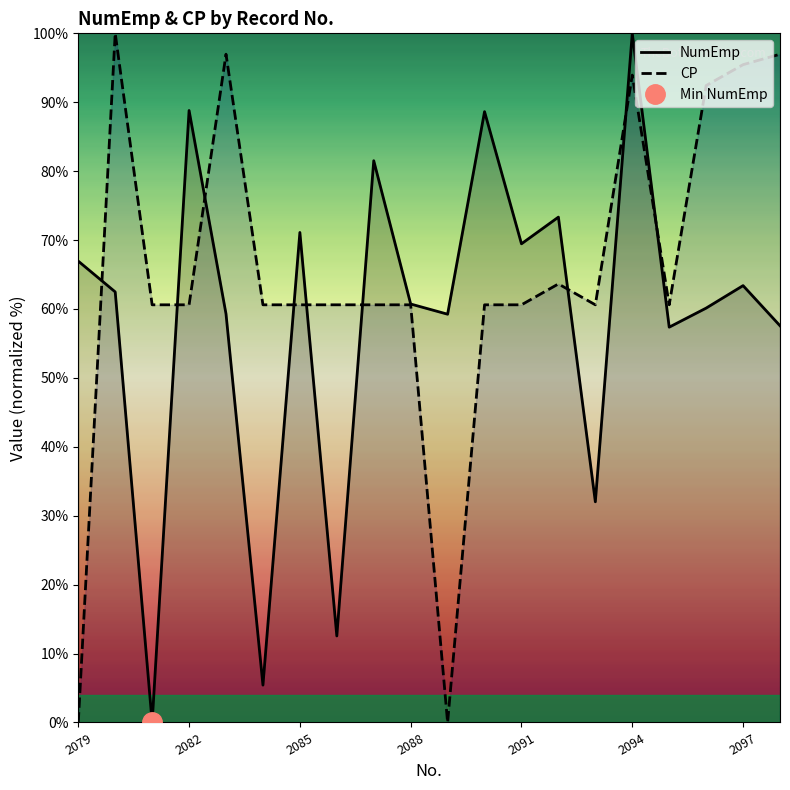

Which series has the largest total across all categories?

CP